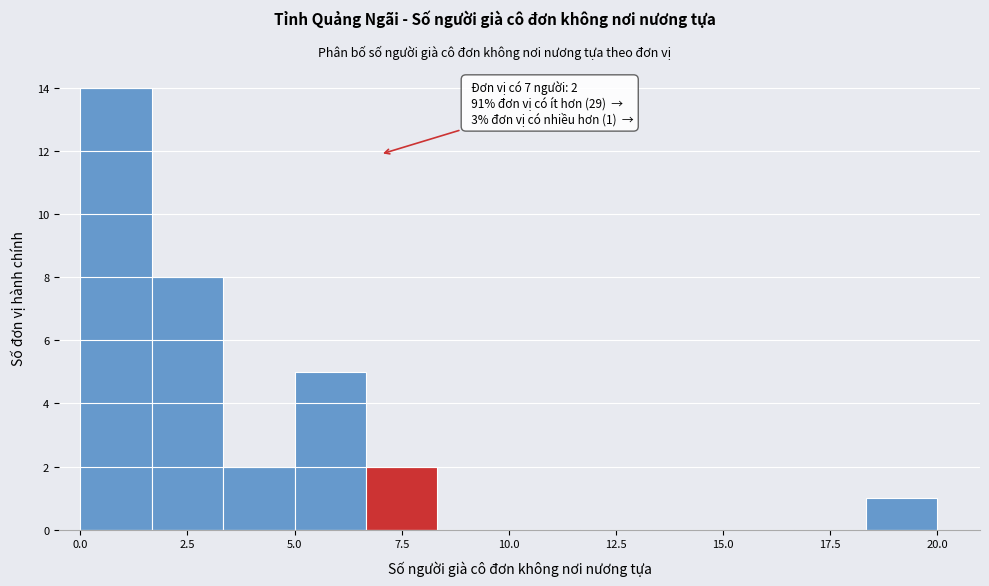

Read against the x-axis, roughly where is the centre of the tallest bar?

1.0